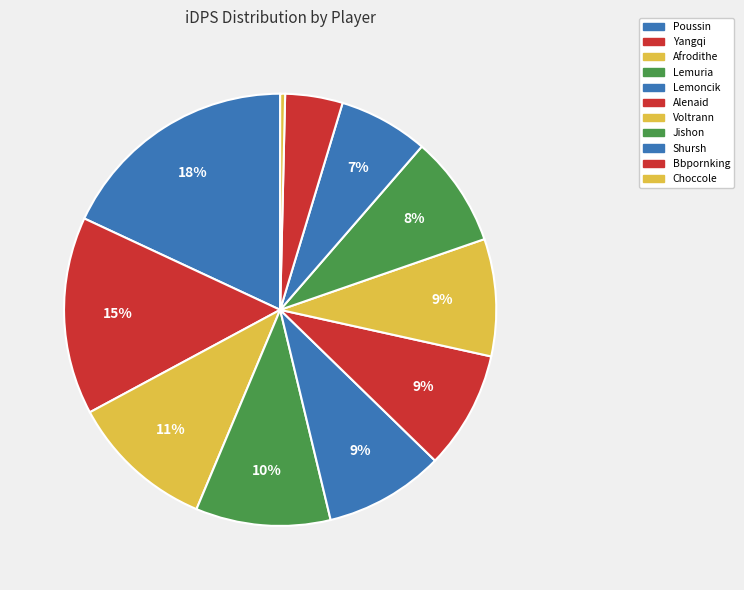

How much of the chart is everything except Shursh?

93.3%